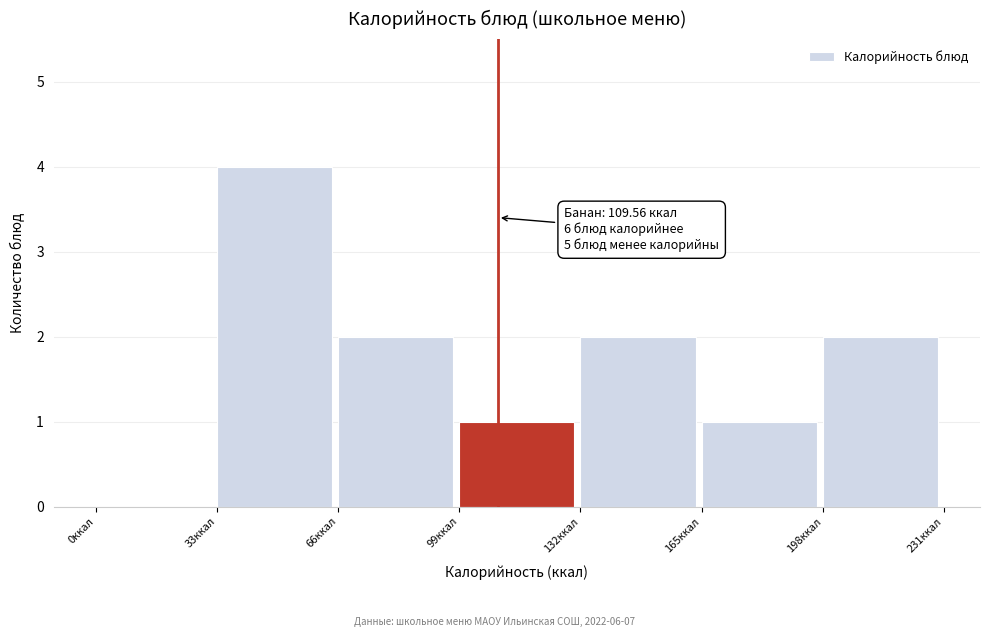

Over which range of the x-axis is the bar tallest?

33 to 66